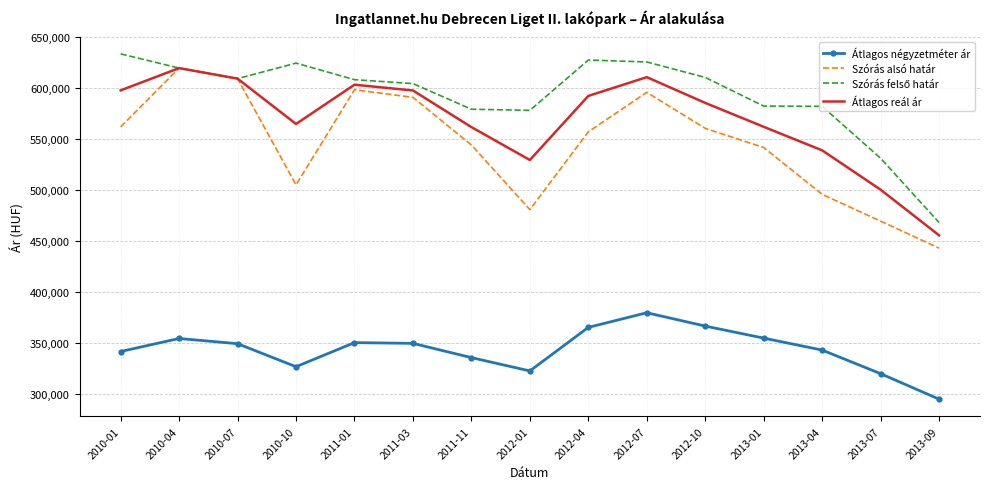

At which category does Szórás alsó határ reach its first local peak?

2010-04